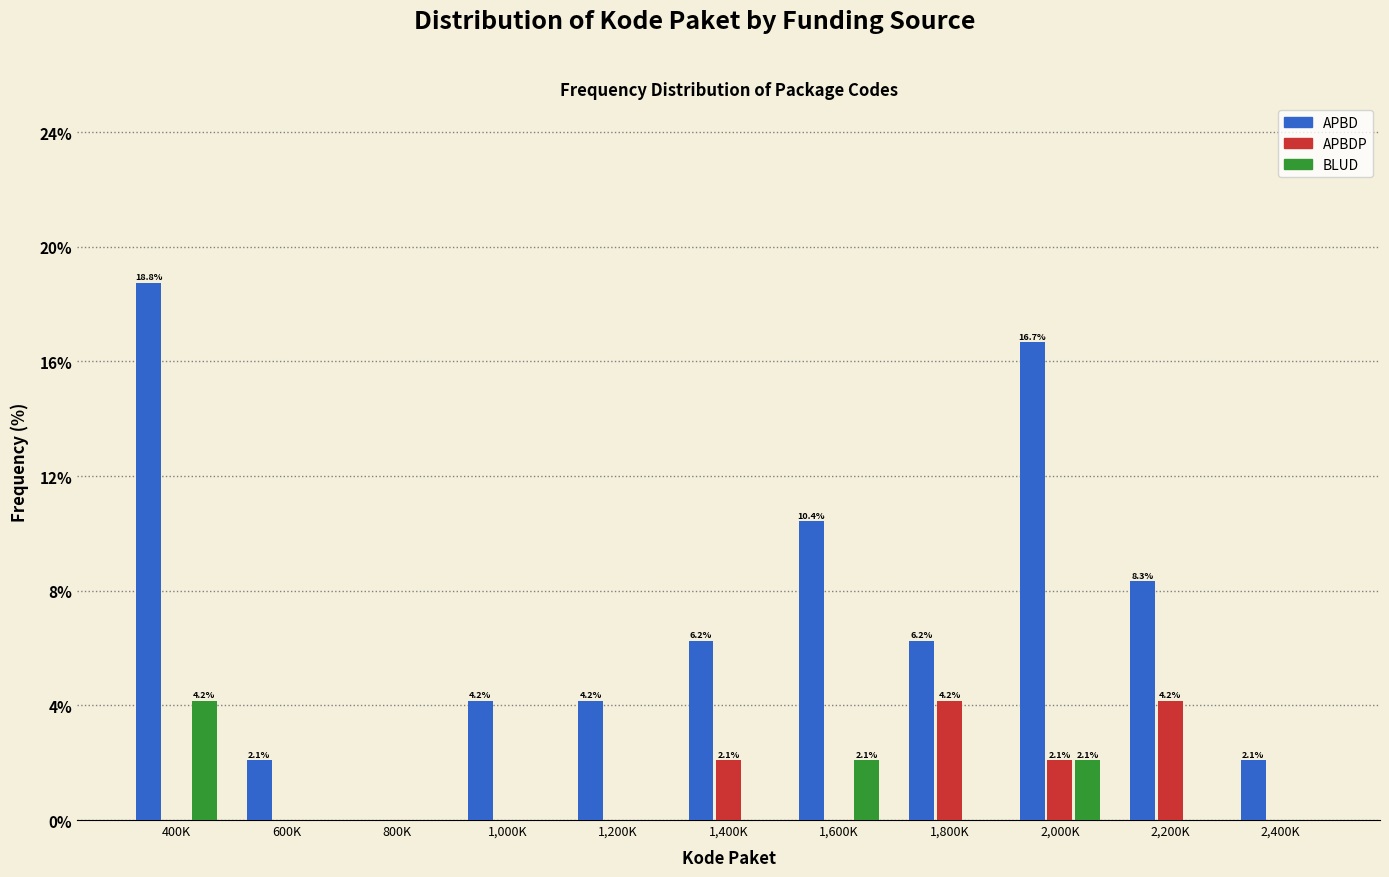

Between 1,600K and 2,000K, which series saw the biggest shift?

APBD